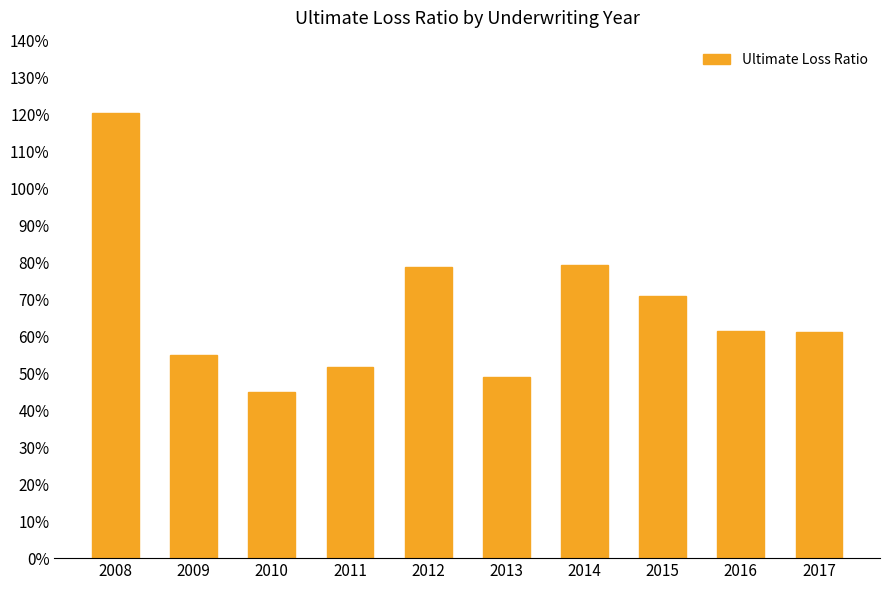

Reading left to right, list all the values displayed in this chart.

2008=1.2	2009=0.5	2010=0.4	2011=0.5	2012=0.8	2013=0.5	2014=0.8	2015=0.7	2016=0.6	2017=0.6